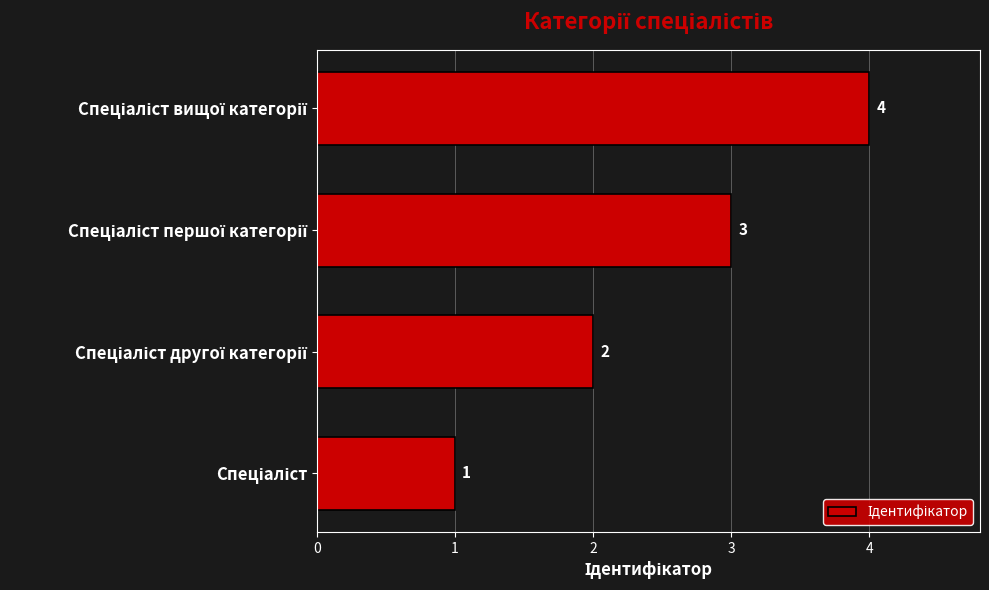

What is the maximum value shown in the chart?

4